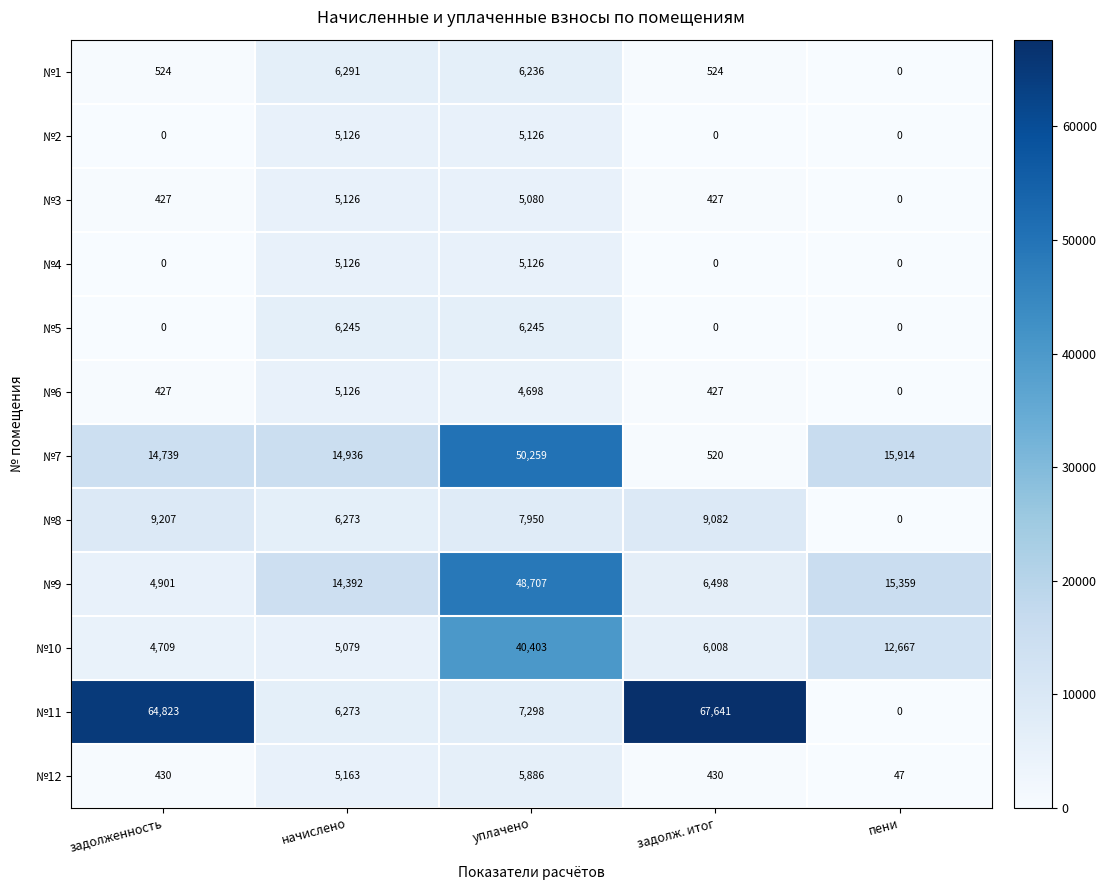

What is the sum of all №9 values?

89857